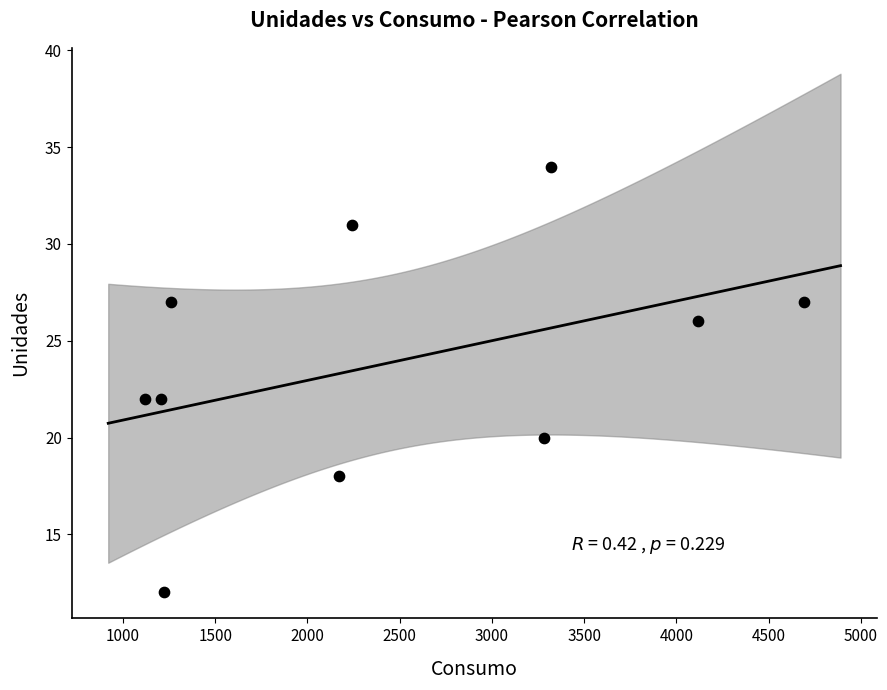

What is the range of Y values (max minus min)?

22